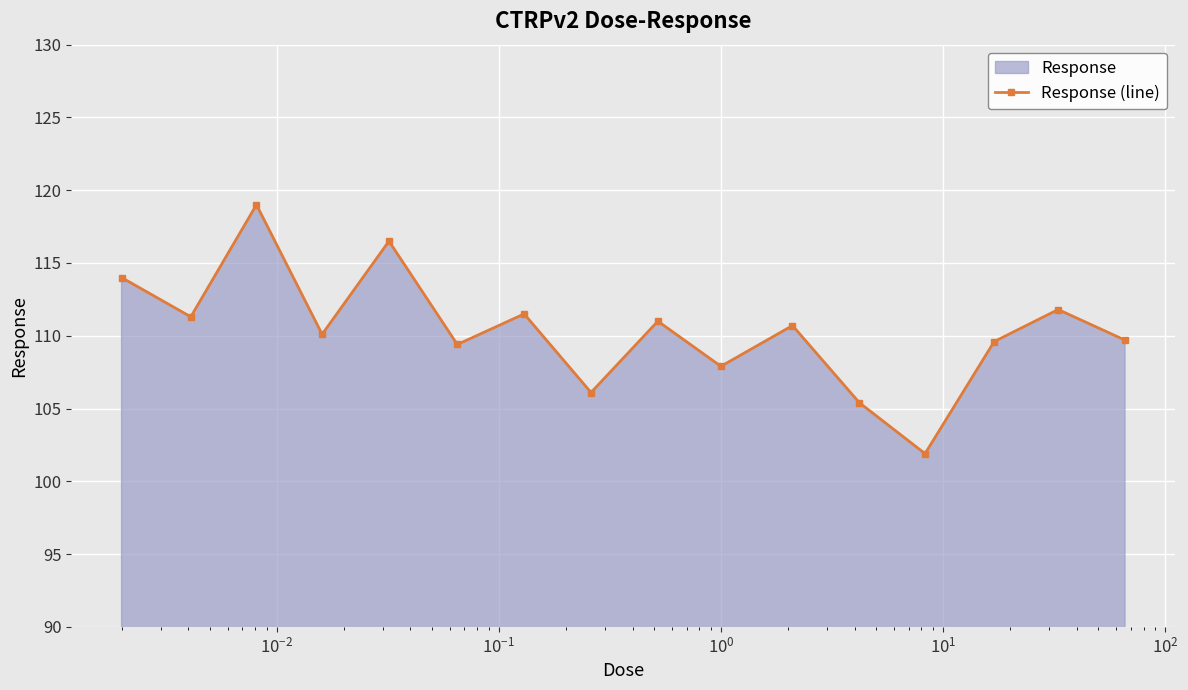

What is the difference between the maximum and minimum values?

17.1